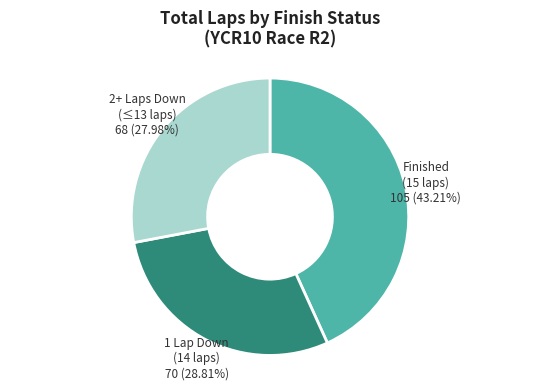

Does any single category account for the majority?

No